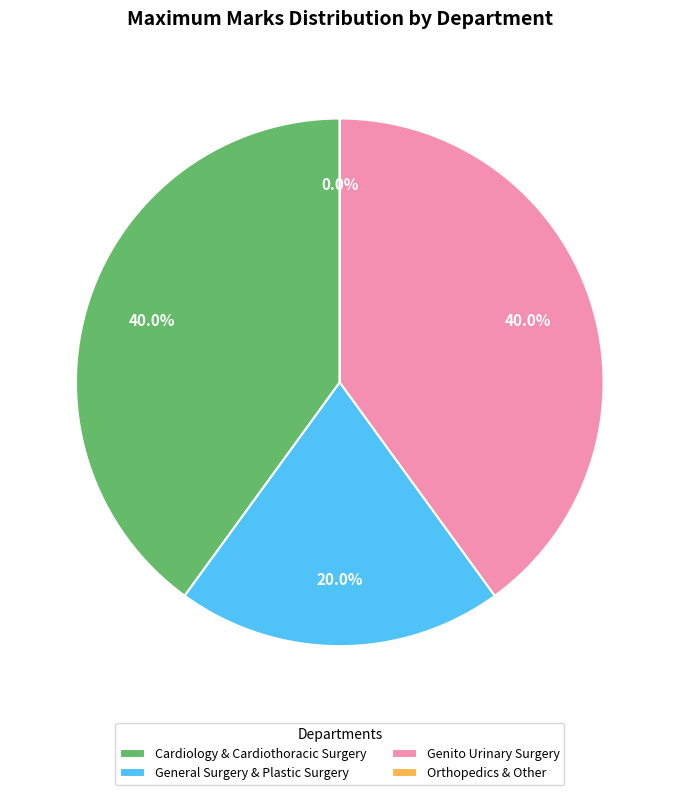

Is the sum of General Surgery & Plastic Surgery and Genito Urinary Surgery greater than half?

Yes